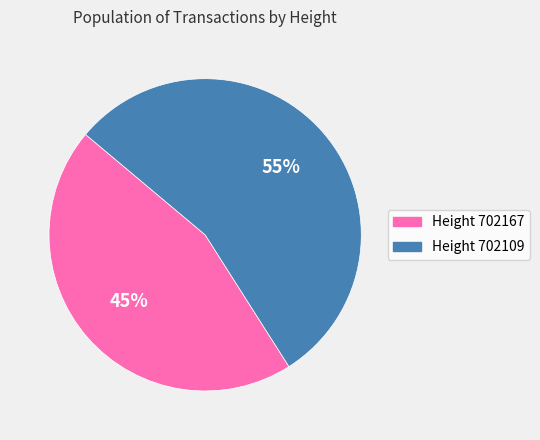

How many slices are in this pie chart?

2